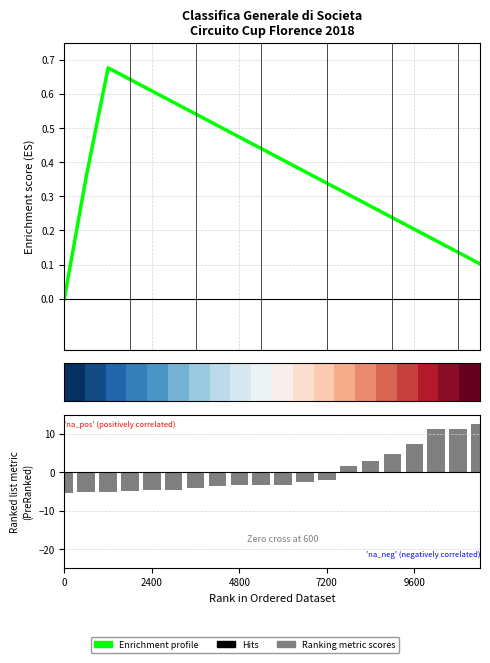

What position from the left is 9600?

5